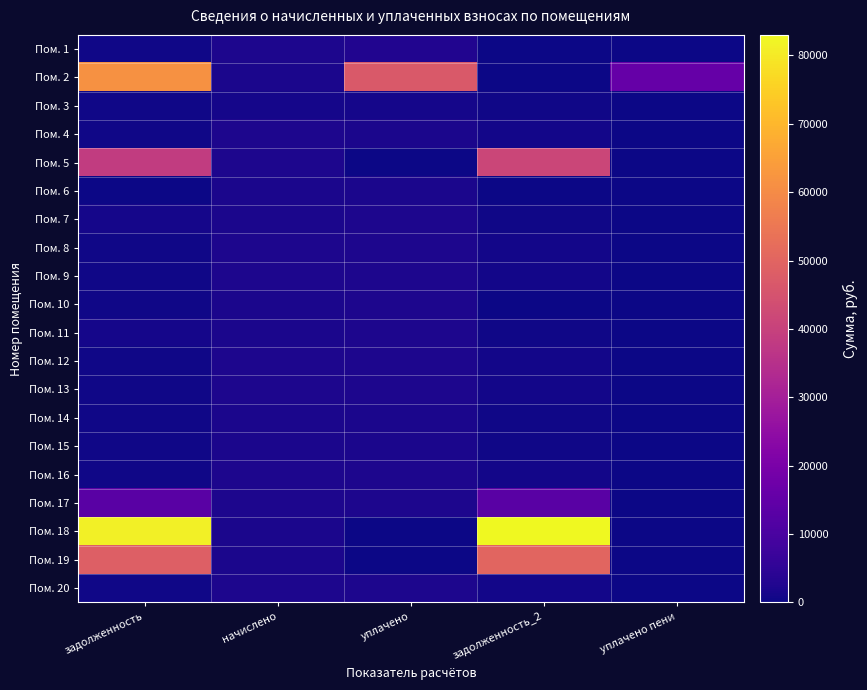

Reading left to right, extract all data points from this chart.

Пом. 1: задолженность=645.8	начислено=2089.1	уплачено=2734.9	задолженность_2=0.0	уплачено пени=0.0
Пом. 2: задолженность=61403.8	начислено=1709.3	уплачено=46736.1	задолженность_2=0.0	уплачено пени=15807.2
Пом. 3: задолженность=358.2	начислено=1158.8	уплачено=1130.8	задолженность_2=386.3	уплачено пени=0.0
Пом. 4: задолженность=614.6	начислено=1986.1	уплачено=1891.2	задолженность_2=709.6	уплачено пени=0.0
Пом. 5: задолженность=38300.1	начислено=2092.3	уплачено=0.0	задолженность_2=41301.3	уплачено пени=0.0
Пом. 6: задолженность=0.0	начислено=1715.7	уплачено=1679.0	задолженность_2=0.0	уплачено пени=0.0
Пом. 7: задолженность=1058.7	начислено=1712.5	уплачено=2200.4	задолженность_2=570.8	уплачено пени=1.3
Пом. 8: задолженность=643.8	начислено=2082.7	уплачено=2032.2	задолженность_2=694.2	уплачено пени=0.0
Пом. 9: задолженность=646.8	начислено=2092.3	уплачено=2041.7	задолженность_2=697.5	уплачено пени=0.0
Пом. 10: задолженность=530.3	начислено=1715.7	уплачено=2246.1	задолженность_2=0.0	уплачено пени=0.0
Пом. 11: задолженность=989.2	начислено=1712.5	уплачено=2129.7	задолженность_2=570.8	уплачено пени=1.2
Пом. 12: задолженность=643.8	начислено=2082.7	уплачено=2032.2	задолженность_2=694.2	уплачено пени=0.0
Пом. 13: задолженность=646.8	начислено=2092.3	уплачено=2041.7	задолженность_2=697.5	уплачено пени=0.0
Пом. 14: задолженность=530.3	начислено=1715.7	уплачено=1674.2	задолженность_2=571.9	уплачено пени=0.0
Пом. 15: задолженность=529.3	начислено=1712.5	уплачено=1671.0	задолженность_2=571.7	уплачено пени=0.0
Пом. 16: задолженность=643.8	начислено=2082.7	уплачено=2032.2	задолженность_2=694.2	уплачено пени=0.0
Пом. 17: задолженность=12998.1	начислено=2092.3	уплачено=2100.0	задолженность_2=12990.5	уплачено пени=0.0
Пом. 18: задолженность=81292.8	начислено=1715.7	уплачено=0.0	задолженность_2=83008.6	уплачено пени=0.0
Пом. 19: задолженность=48455.6	начислено=1712.5	уплачено=0.0	задолженность_2=50168.1	уплачено пени=0.0
Пом. 20: задолженность=643.9	начислено=2082.7	уплачено=2032.8	задолженность_2=694.4	уплачено пени=0.0